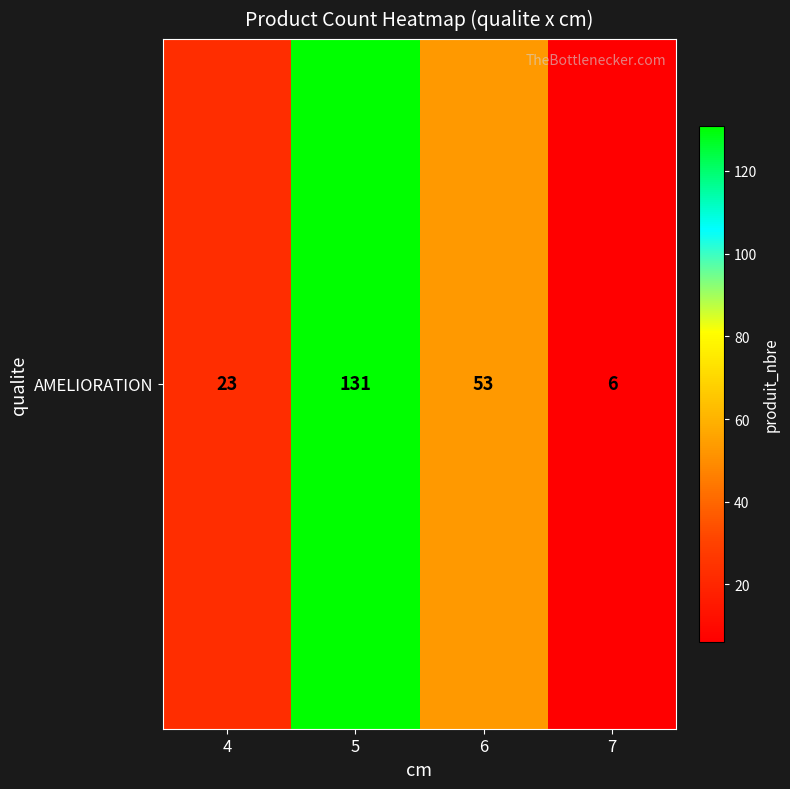

The value at 4 is 41. True or false?

False